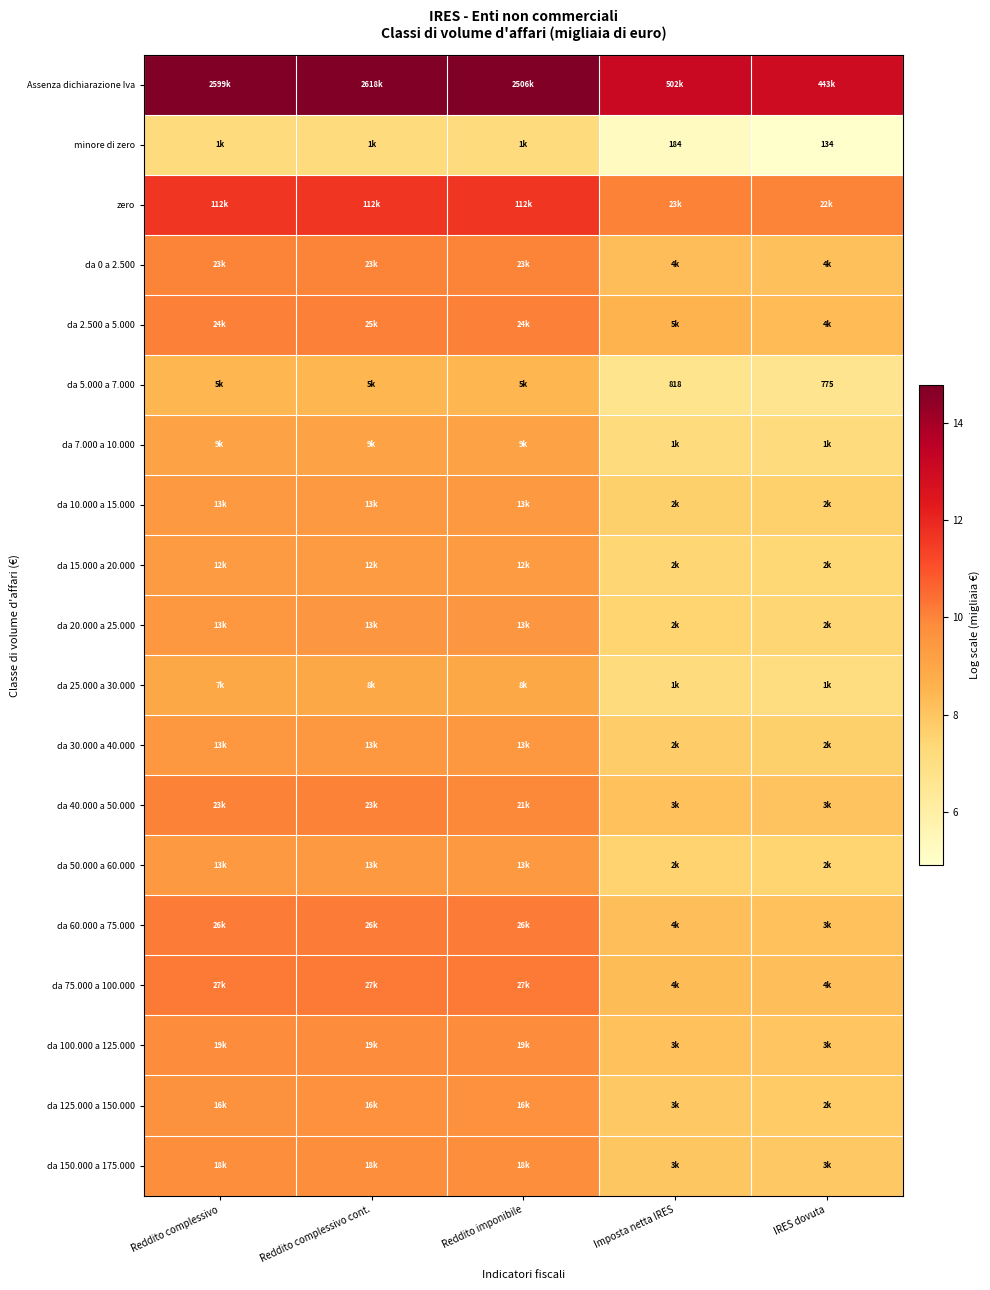

Rank the categories by da 15.000 a 20.000 value from highest to lowest.

Reddito imponibile, Reddito complessivo cont., Reddito complessivo, Imposta netta IRES, IRES dovuta